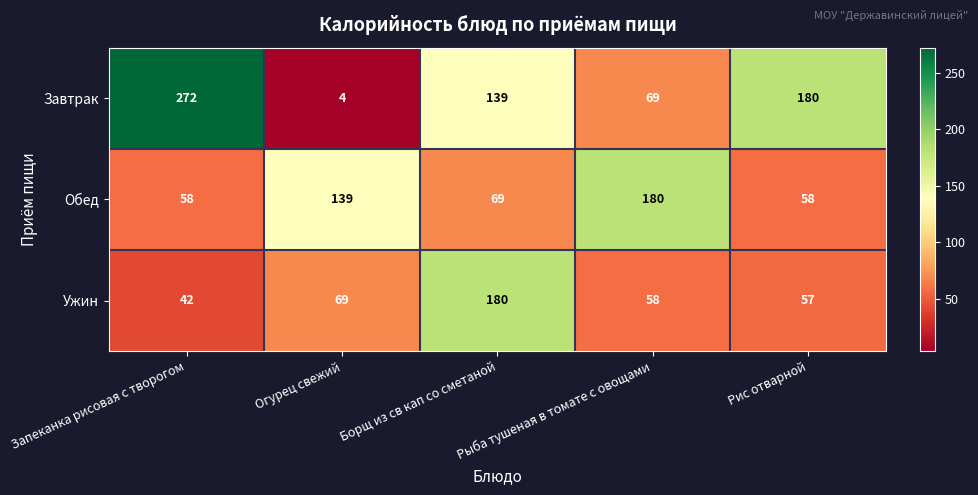

Rank the series at Рыба тушеная в томате с овощами from lowest to highest value.

Ужин, Завтрак, Обед